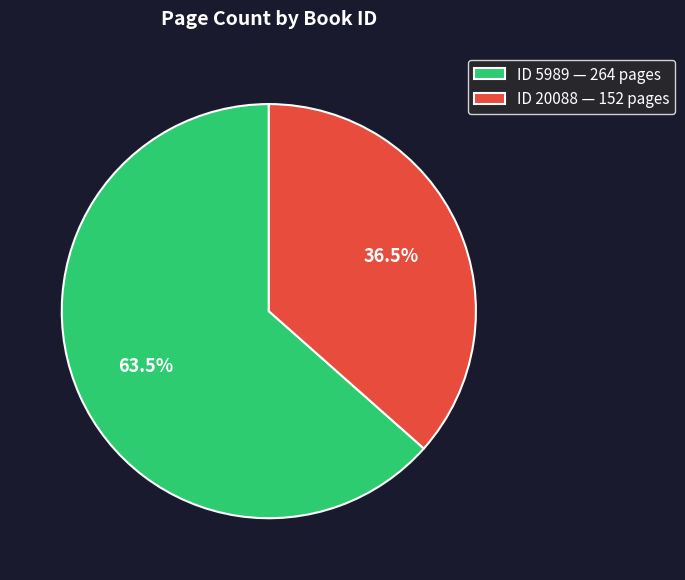

Approximately how many times larger is the value at ID 5989 — 264 pages compared to ID 20088 — 152 pages?

1.7